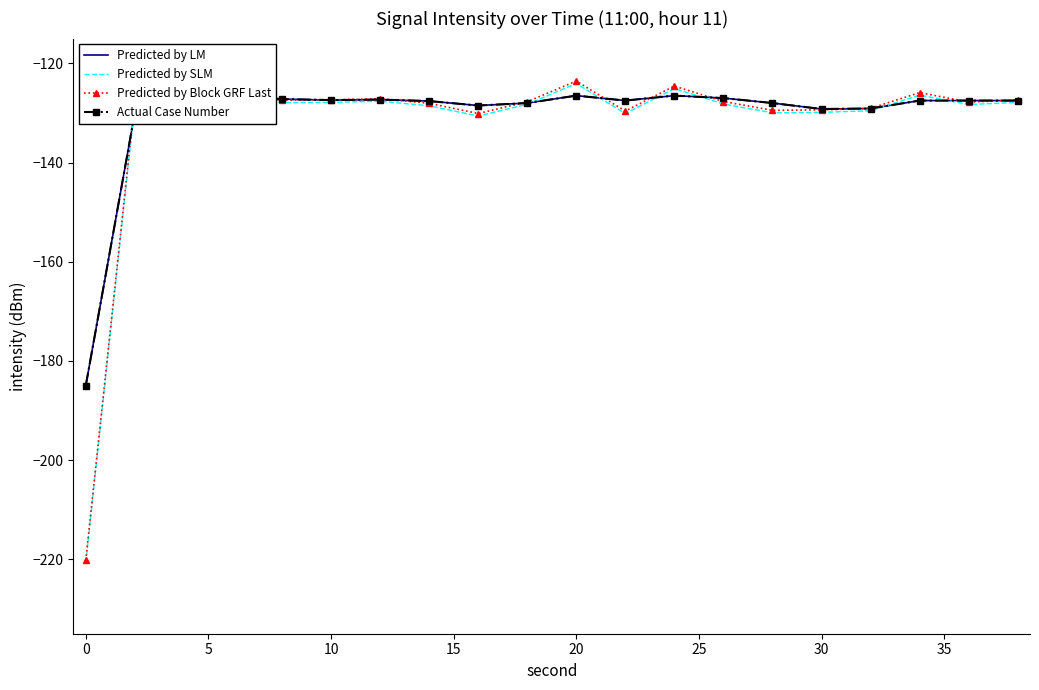

What is the sum of all Predicted by SLM values?

-2650.8